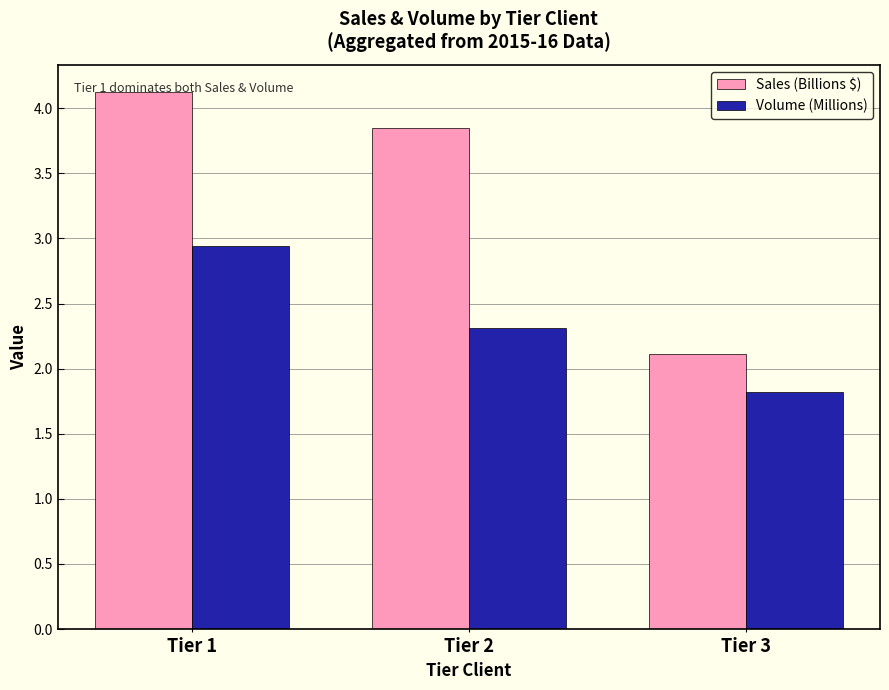

What is the sum of all Volume (Millions) values?

7.1